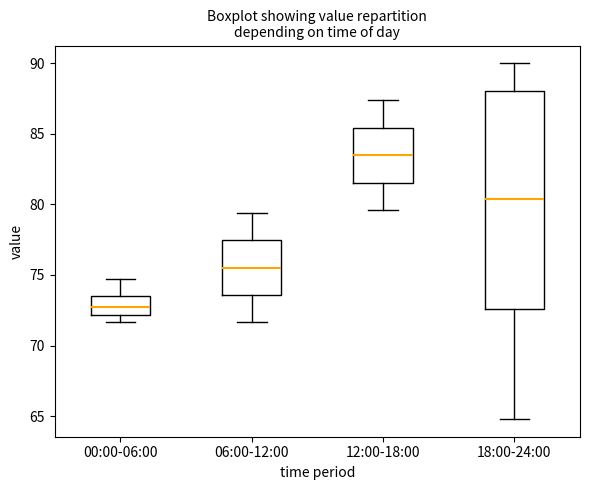

Reading left to right, read every box against the y-axis: the position of its median line, the range the box covers, and the ends of its whiskers. The values are not printed on the chart, so give them approximately, as read against the axis.

00:00-06:00: median 73.0, box 72.0 to 73.5, whiskers 71.5 to 74.5
06:00-12:00: median 75.5, box 73.5 to 77.5, whiskers 71.5 to 79.5
12:00-18:00: median 83.5, box 81.5 to 85.5, whiskers 79.5 to 87.5
18:00-24:00: median 80.5, box 72.5 to 88.0, whiskers 65.0 to 90.0